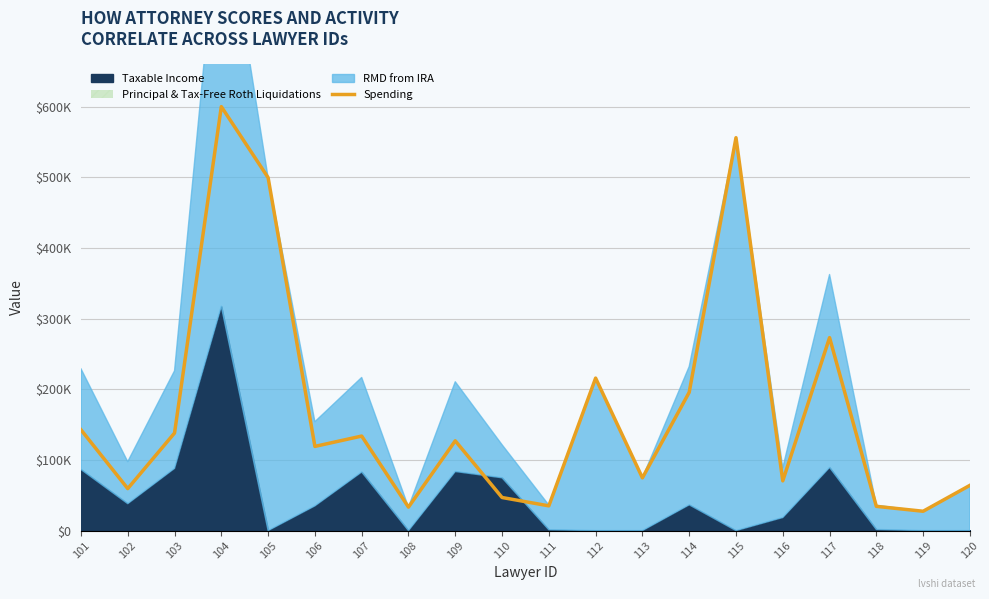

True or false: there are more than 2 points higher than both neighbors.

True